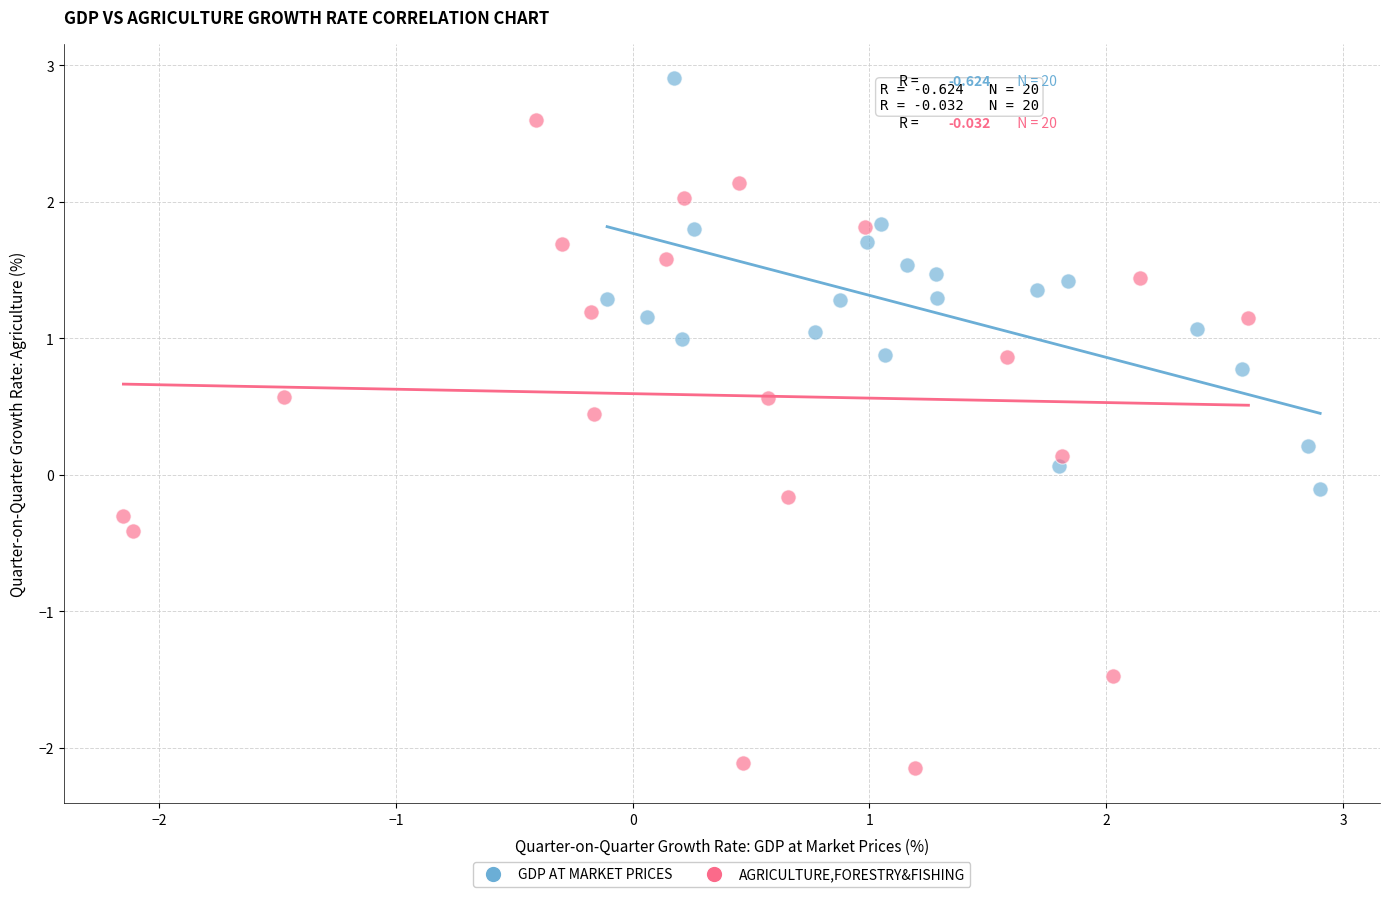

Which series reaches the minimum Y coordinate?

AGRICULTURE,FORESTRY&FISHING